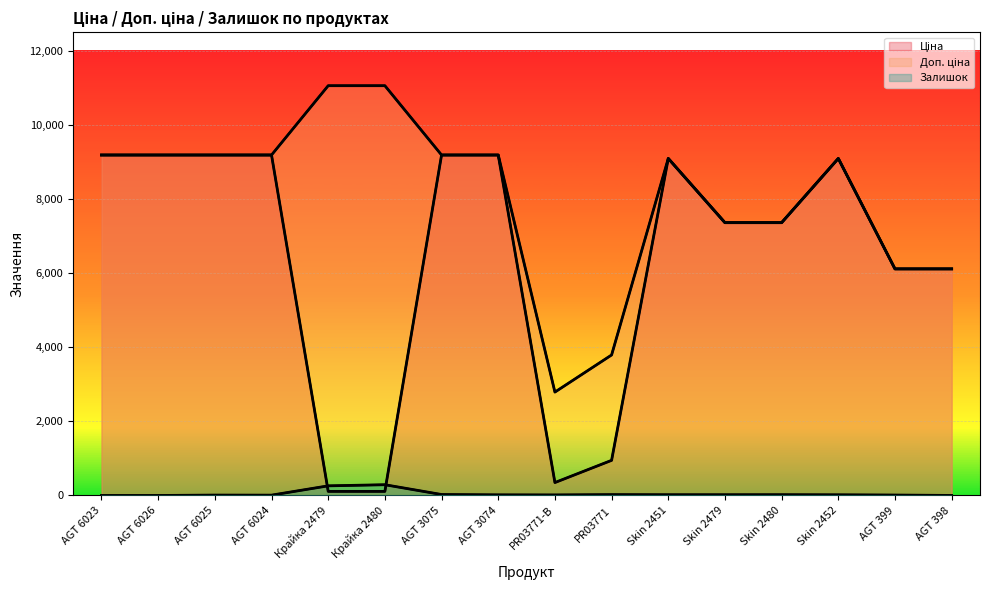

What is the label of the 11th point from the right?

Крайка 2480